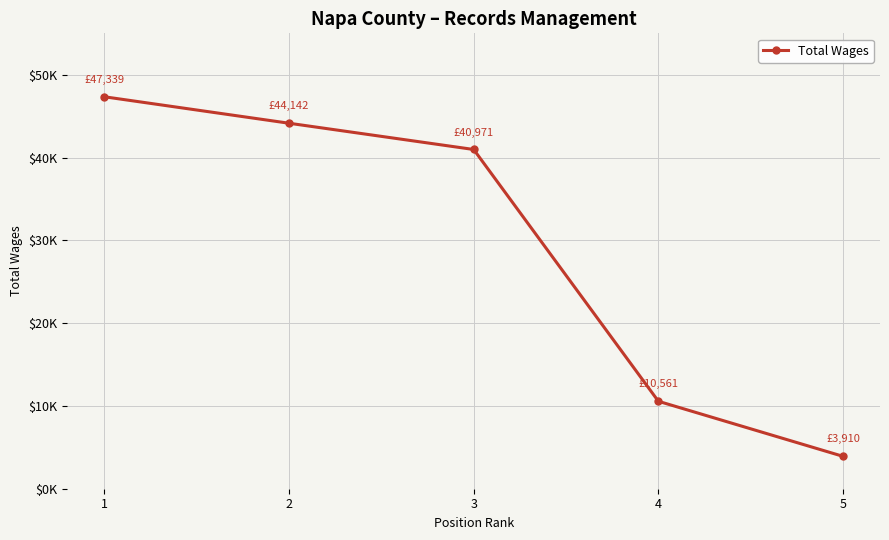

Is this an area chart (filled region under the line)?

No